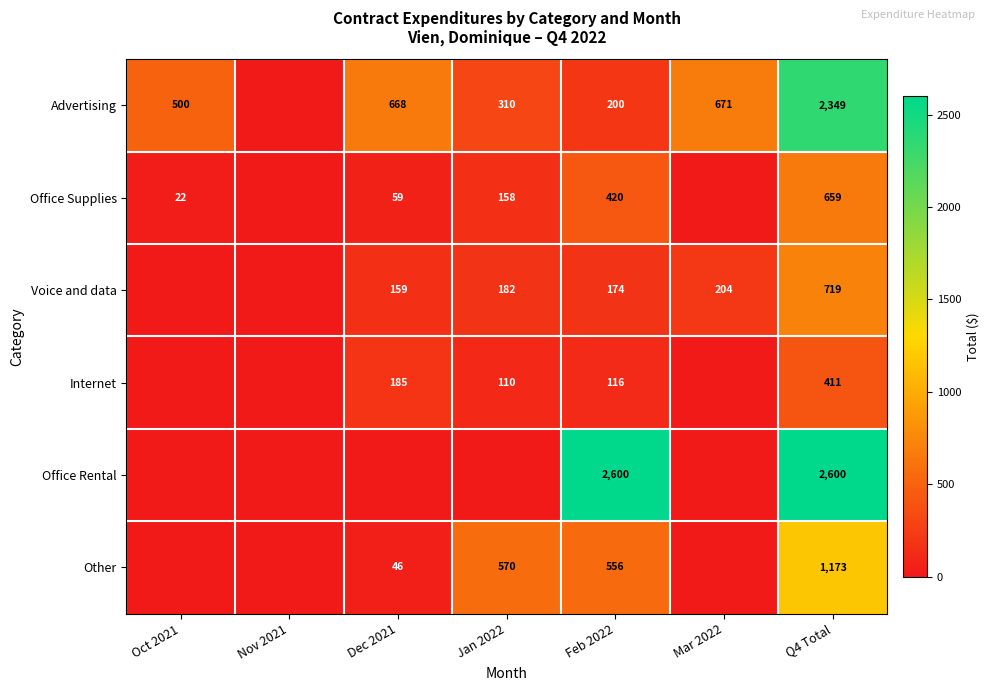

What is the sum of the Advertising values at Oct 2021 and Dec 2021?

1168